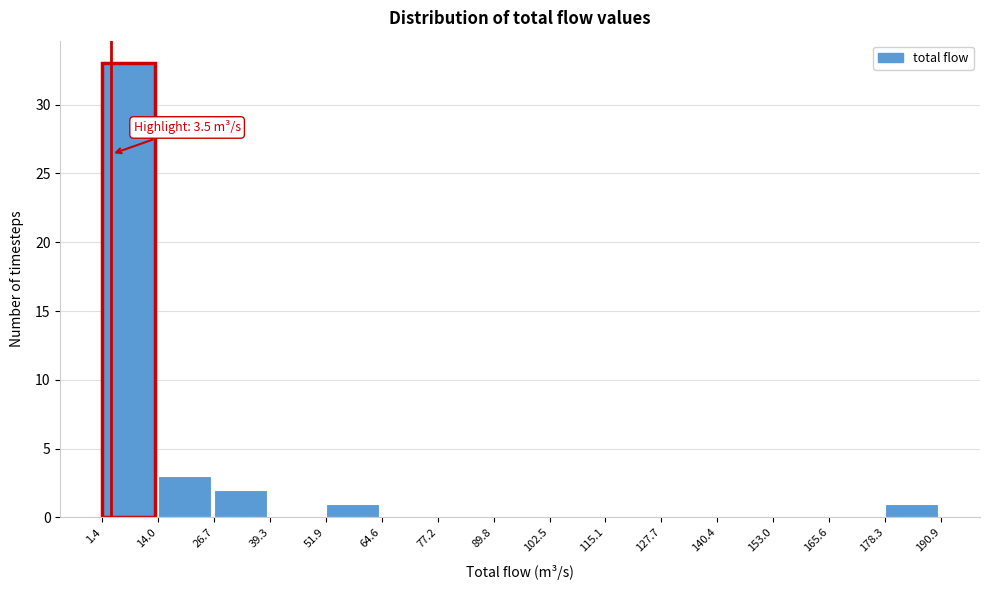

Which range on the x-axis has the tallest bar?

1.4 to 14.0